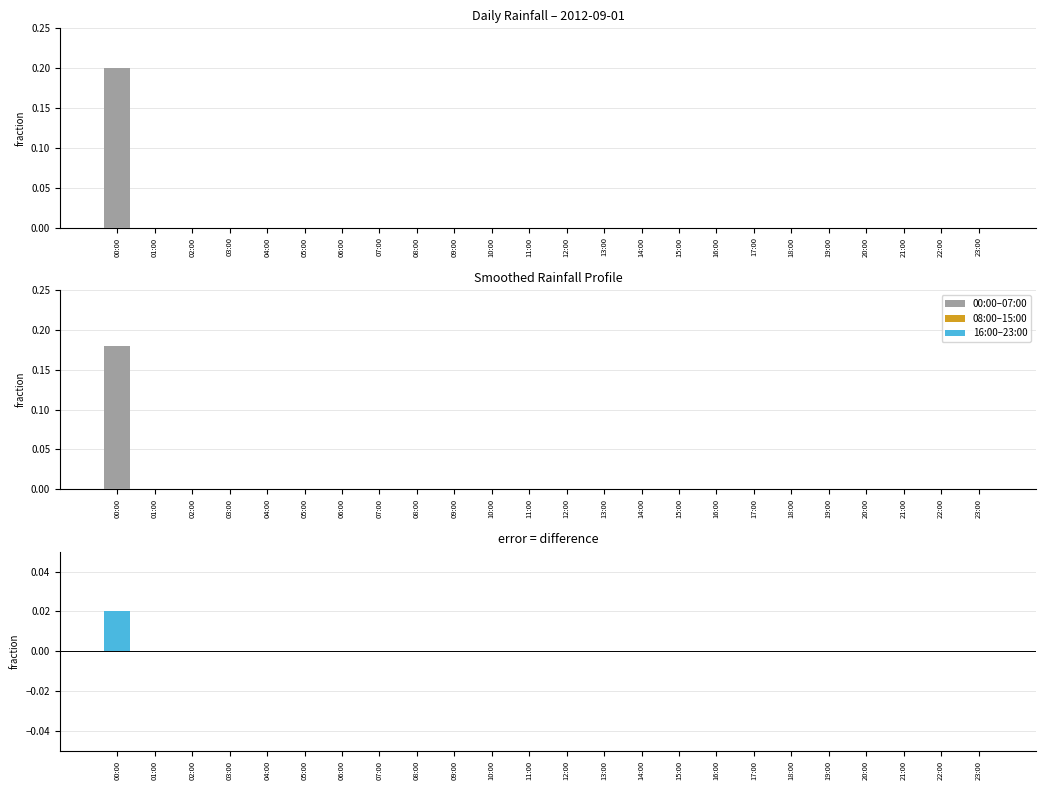

Is it true that the value at 04:00 is 0.0?

True